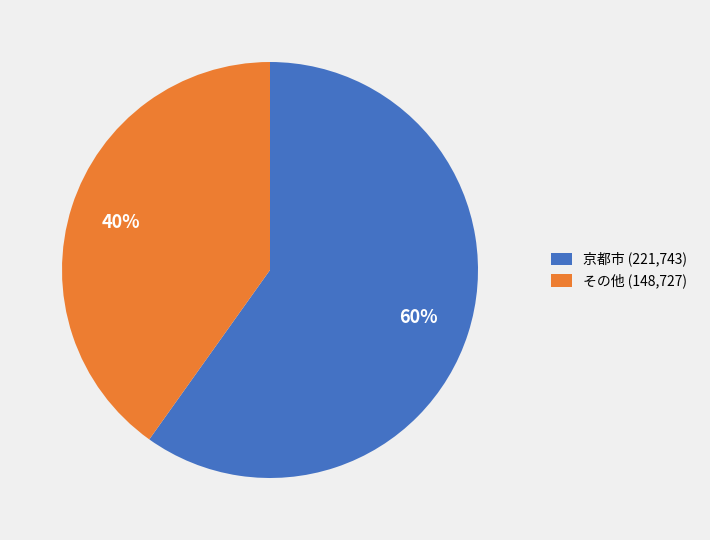

Is the sum of その他 (148,727) and 京都市 (221,743) greater than half?

Yes